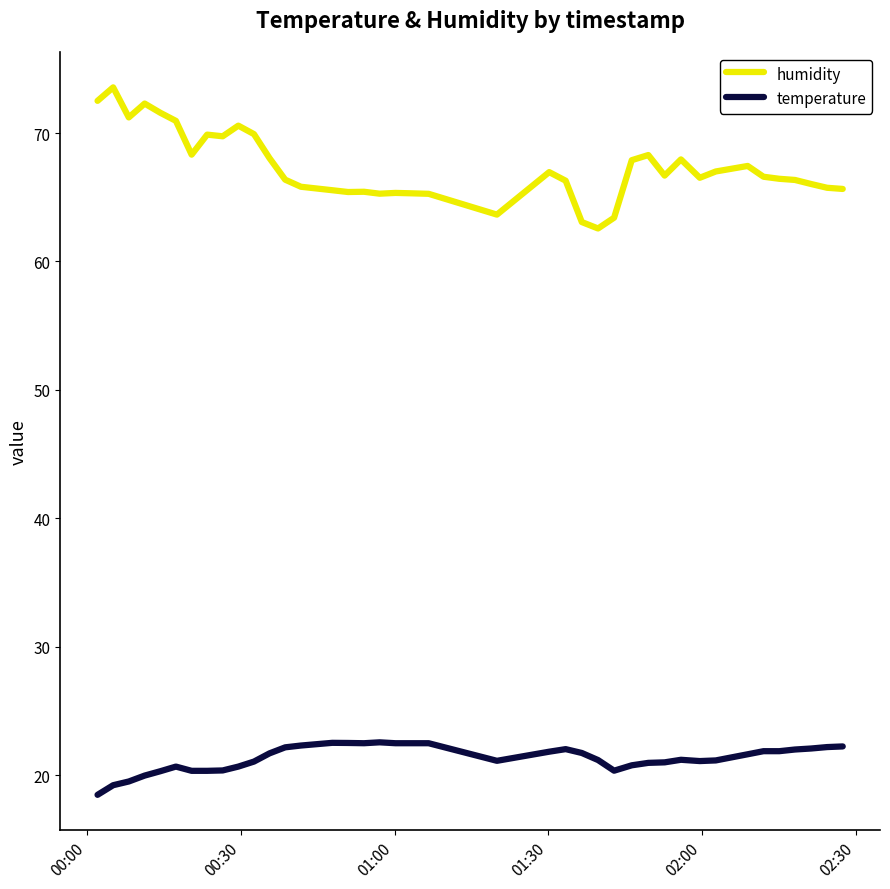

What is the difference between the maximum and minimum values in the humidity series?

11.0